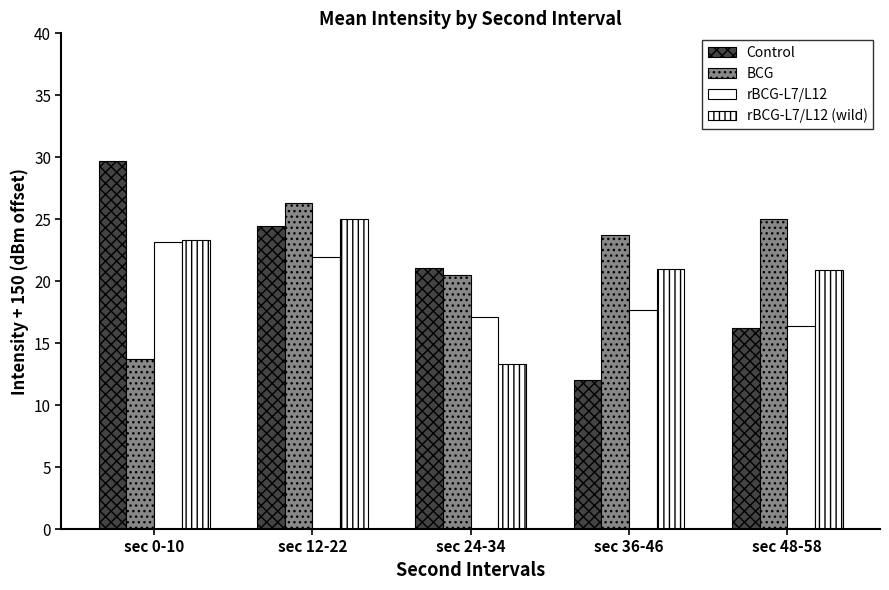

What is the spread (max minus min) of values at sec 48-58?

8.8